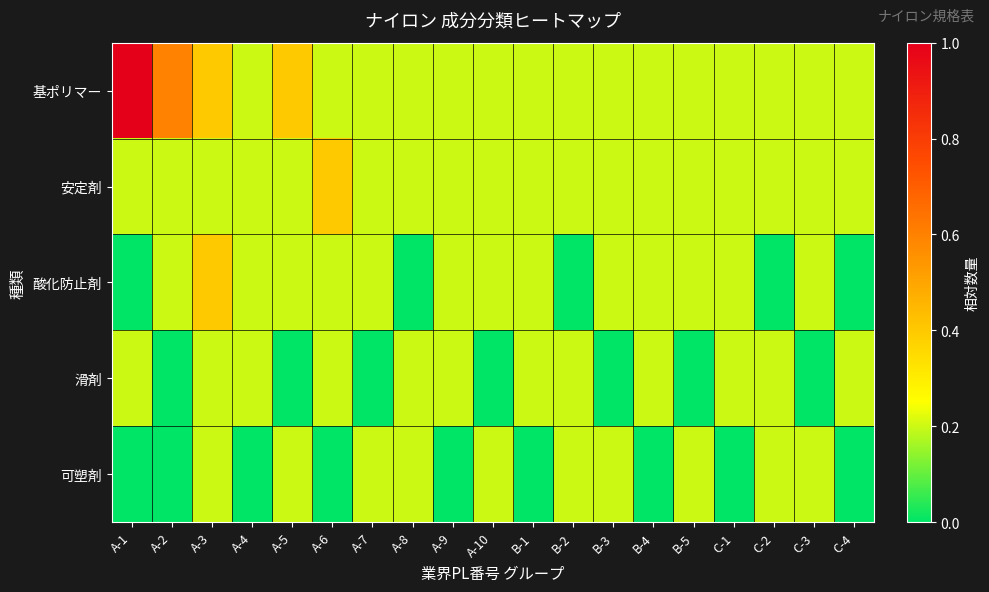

Which series changed the most between B-5 and C-2?

酸化防止剤